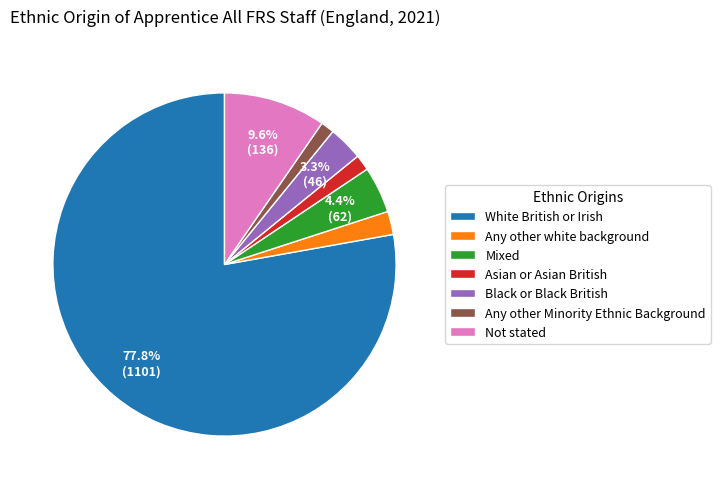

To the nearest percent, what portion does Black or Black British represent?

3%